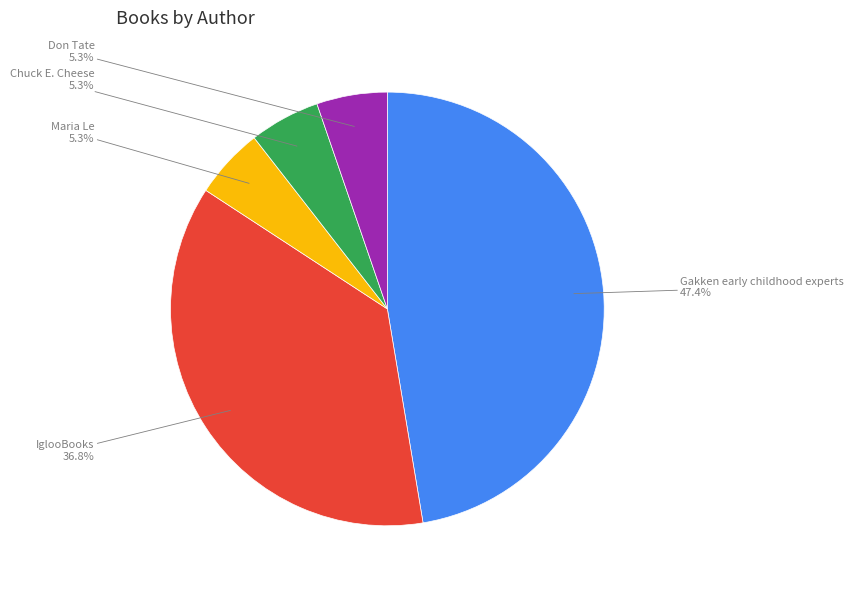

Does any single category account for the majority?

No